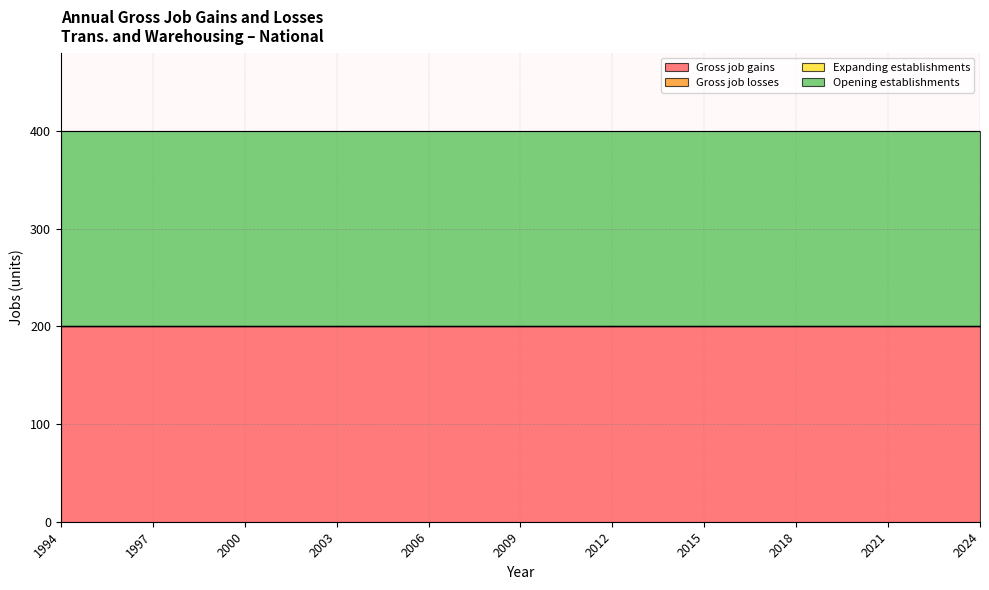

Count the number of categories in the chart.

31